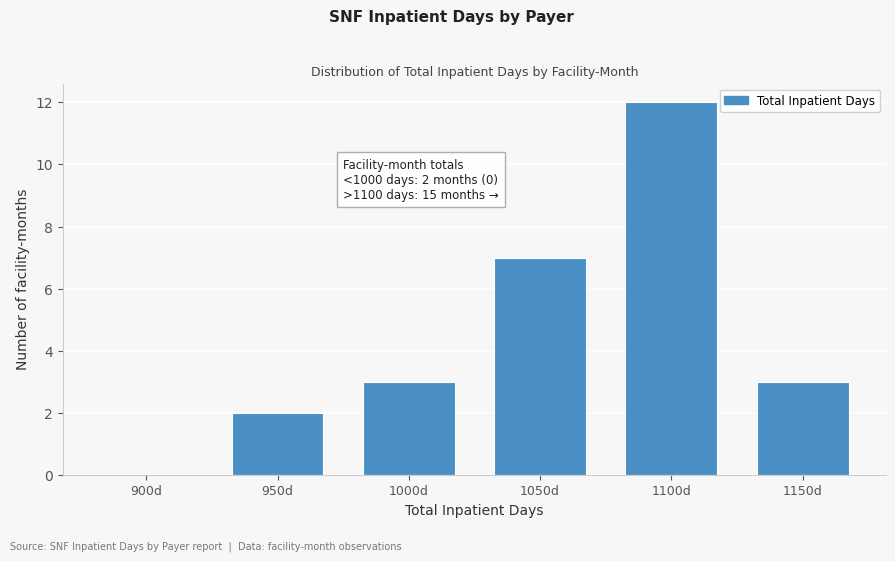

Reading left to right, transcribe all the data shown in this chart.

900d=0	950d=2	1000d=3	1050d=7	1100d=12	1150d=3